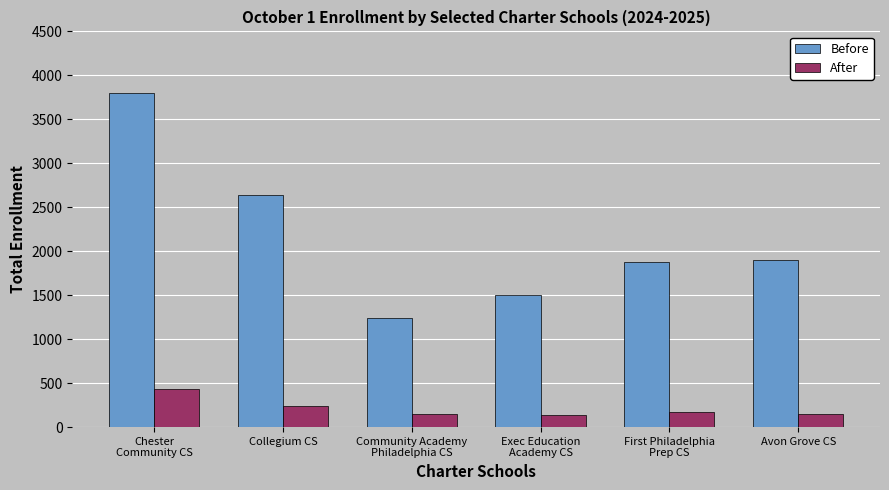

List the series in order of their overall mean, lowest first.

After, Before